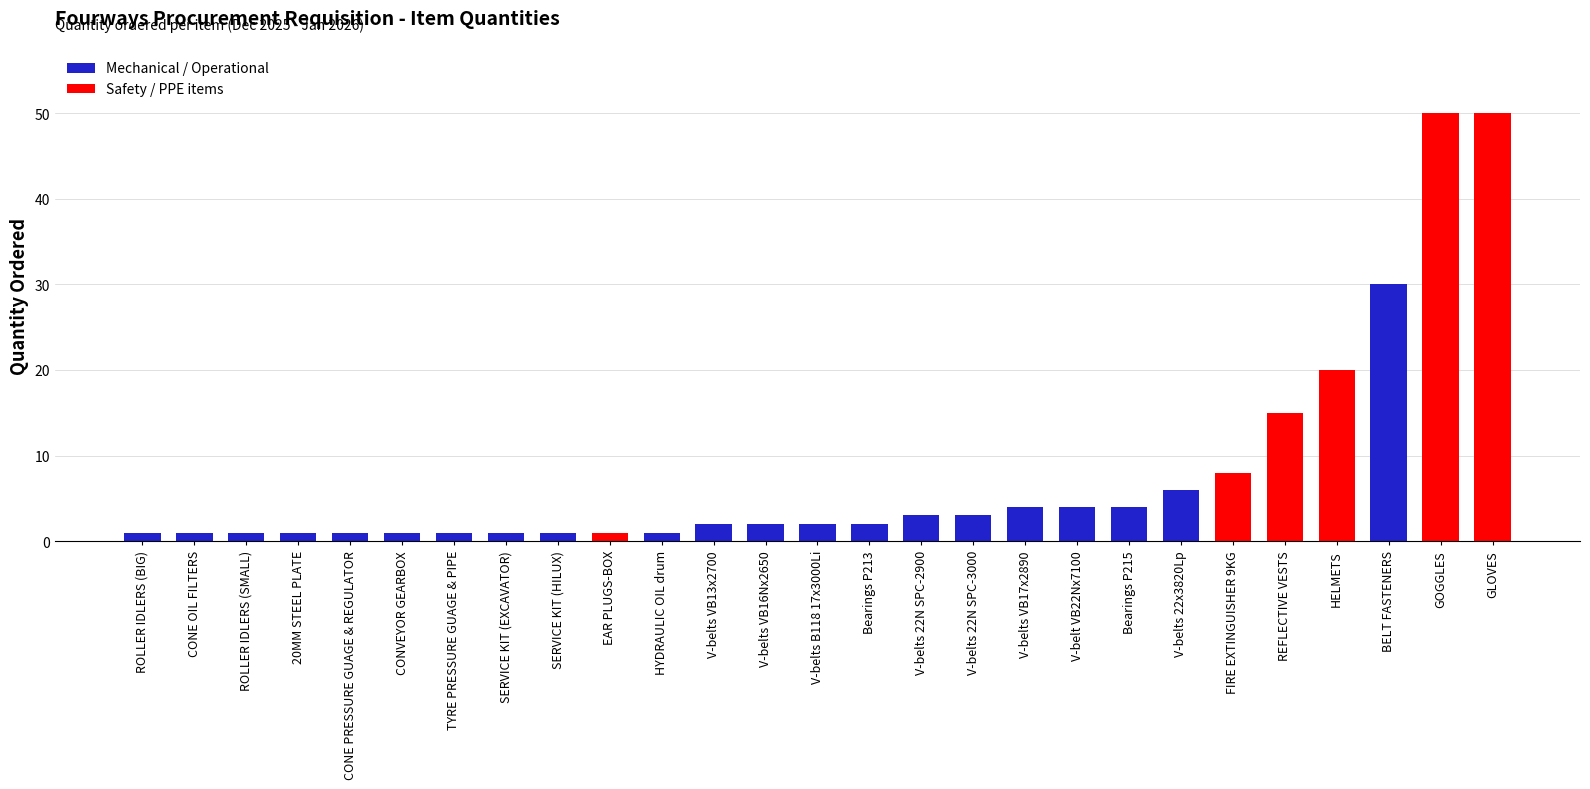

Approximately how many times larger is the value at SERVICE KIT (EXCAVATOR) compared to 20MM STEEL PLATE?

1.0